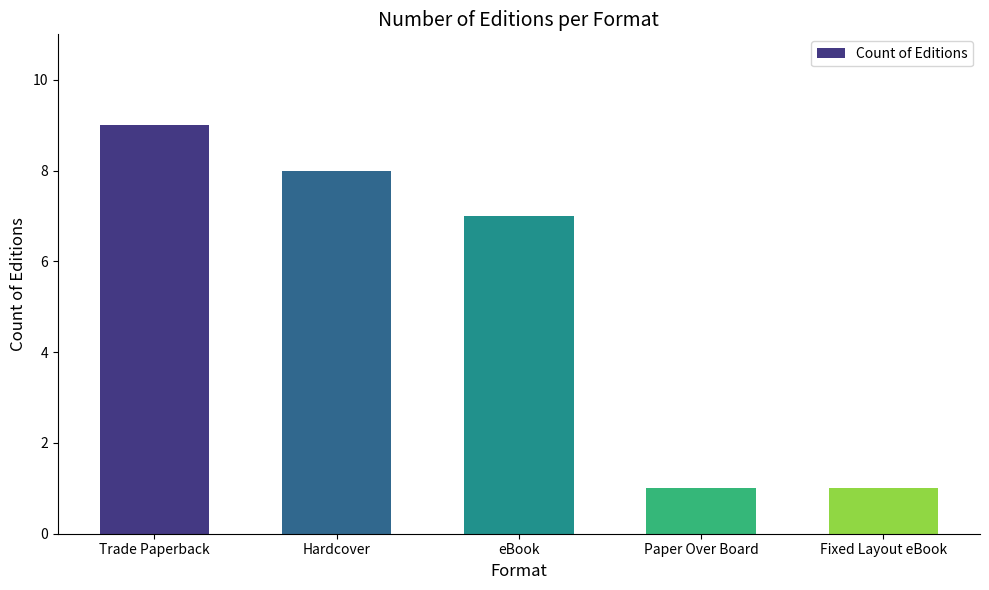

What is the smallest value displayed?

1